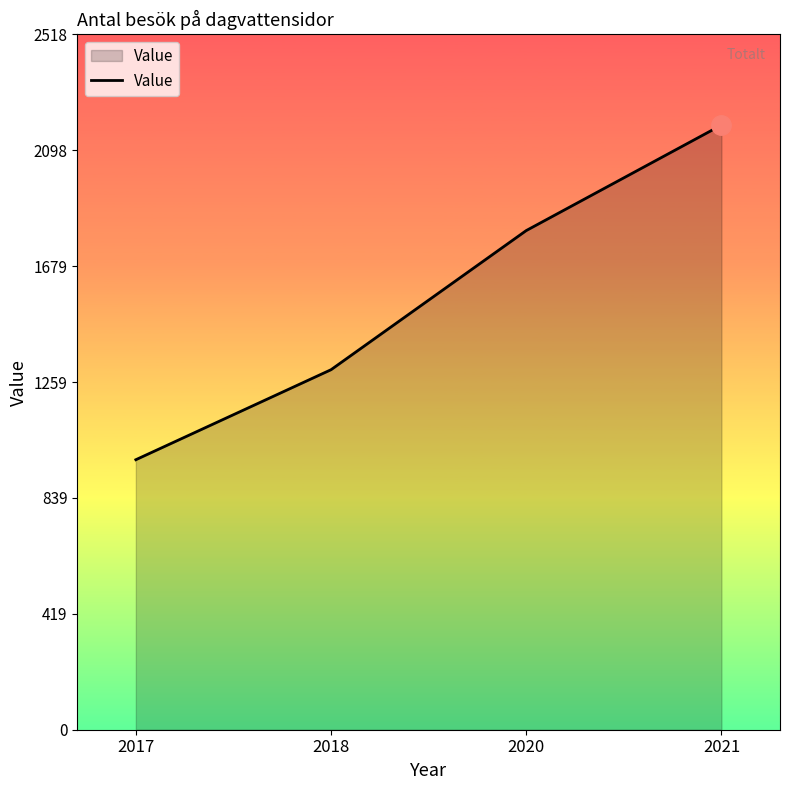

Rank the categories by value from lowest to highest.

2017, 2018, 2020, 2021